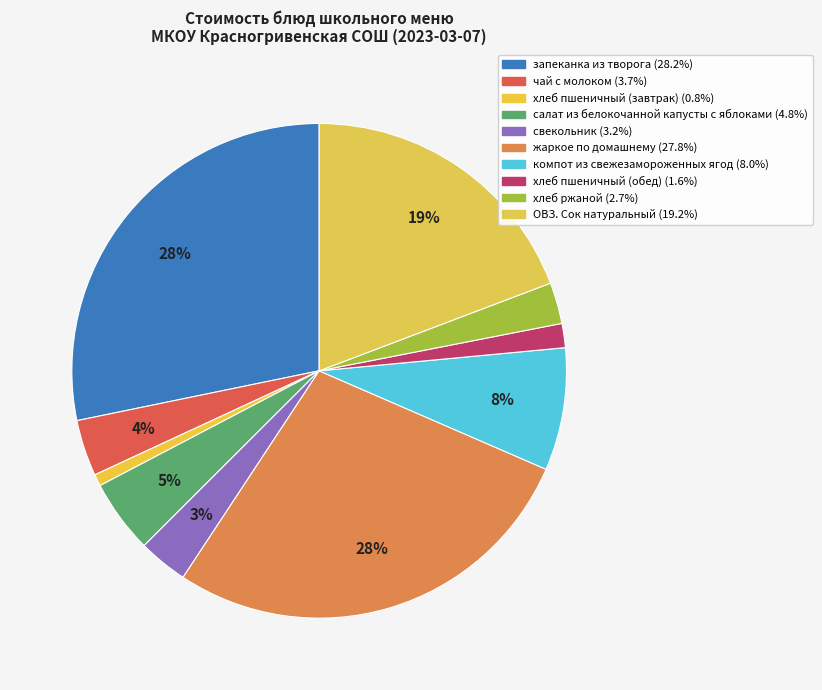

Rank the categories by value from lowest to highest.

хлеб пшеничный (завтрак), хлеб пшеничный (обед), хлеб ржаной, свекольник, чай с молоком, салат из белокочанной капусты с яблоками, компот из свежезамороженных ягод, ОВЗ. Сок натуральный, жаркое по домашнему, запеканка из творога